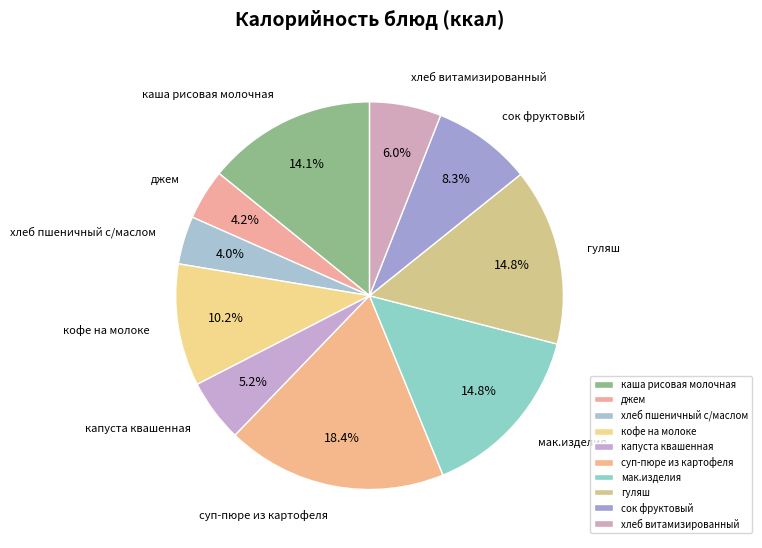

To the nearest percent, what is the difference between the хлеб витамизированный and кофе на молоке slice percentages?

4%